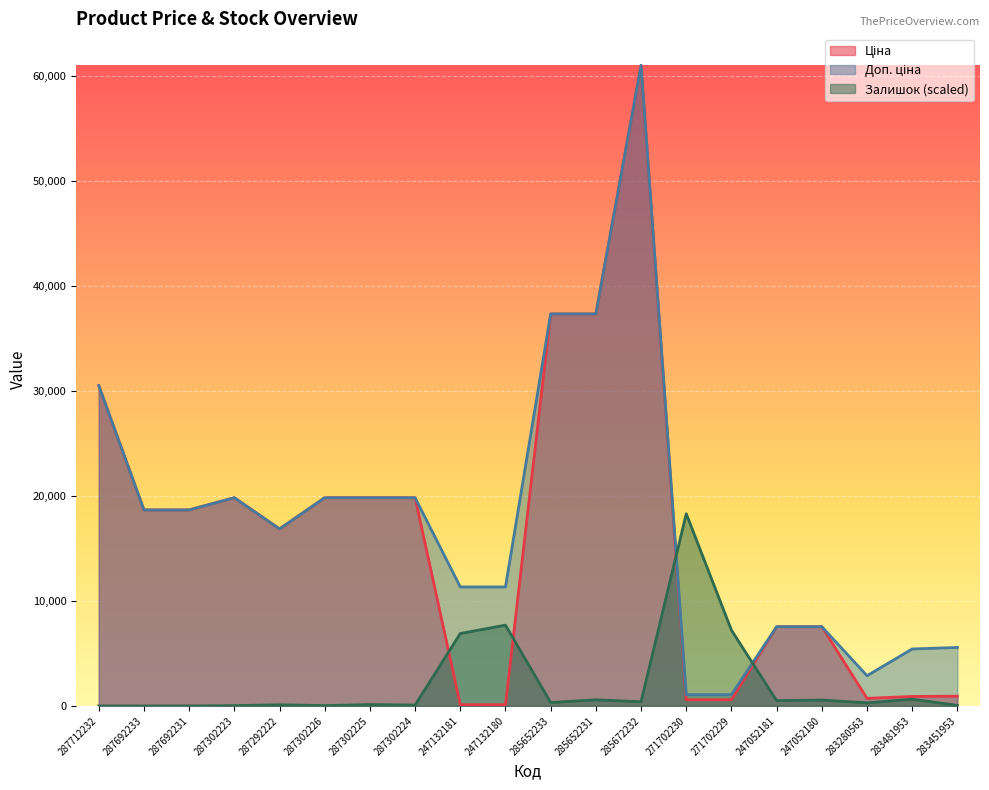

How many interior local valleys does the Доп. ціна series have?

2